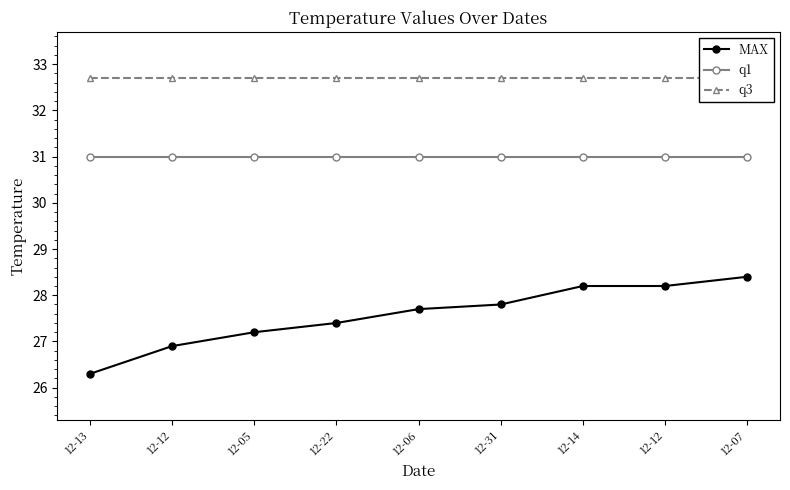

How many lines are shown in the chart?

3